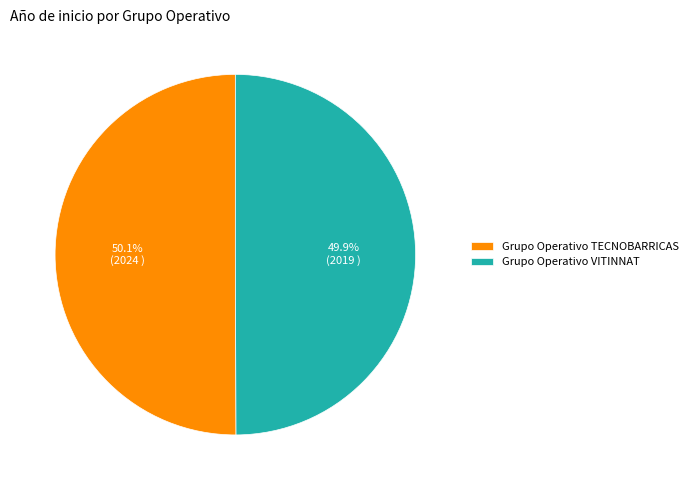

Approximately how many times larger is the value at Grupo Operativo TECNOBARRICAS compared to Grupo Operativo VITINNAT?

1.0